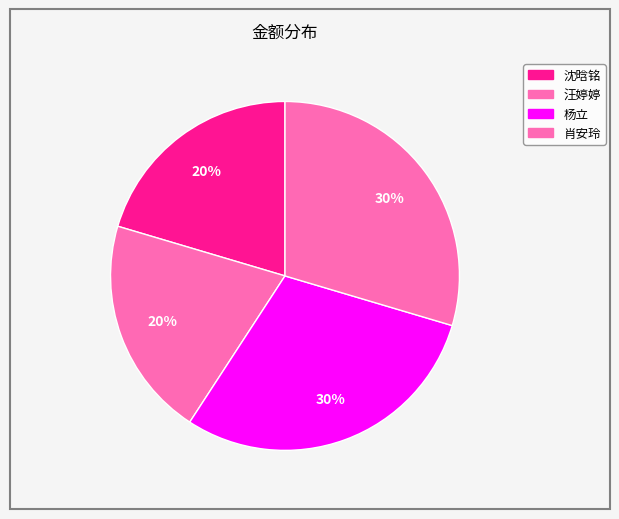

How many segments does this pie chart have?

4